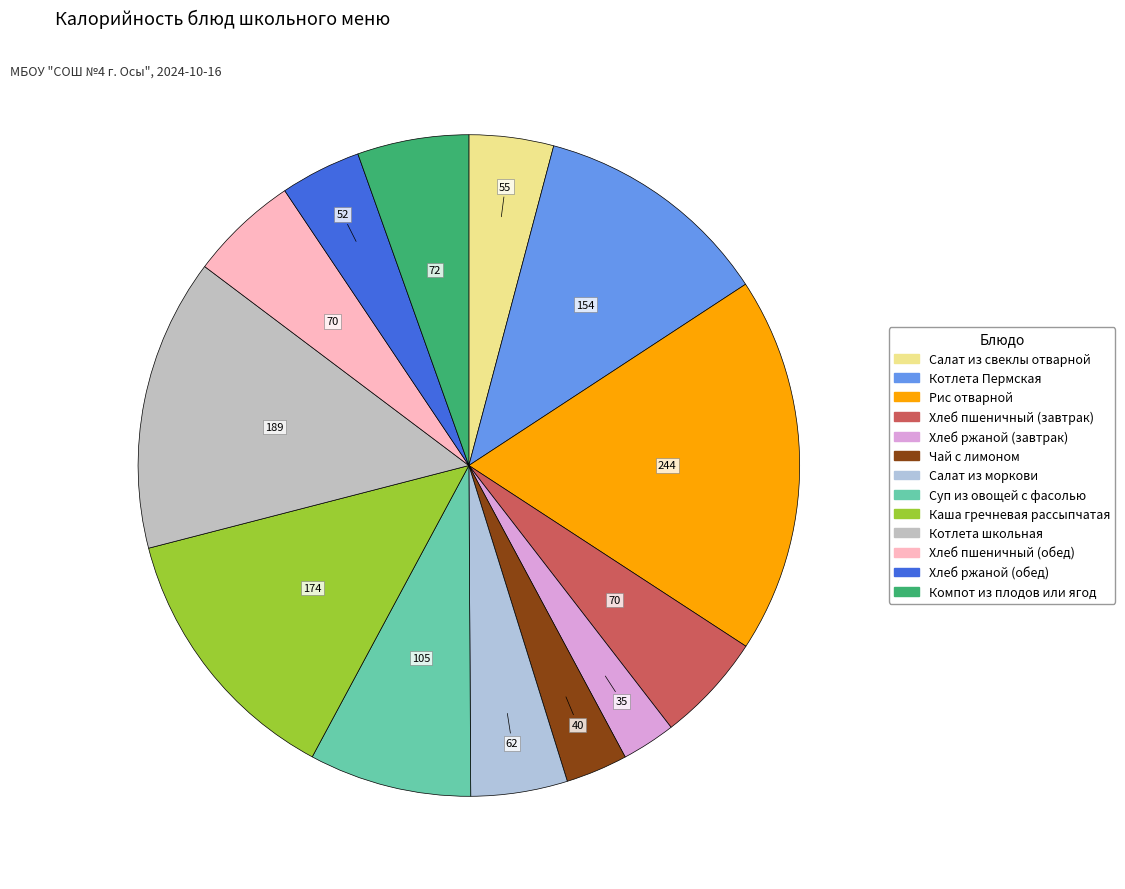

How many slices are in this pie chart?

13